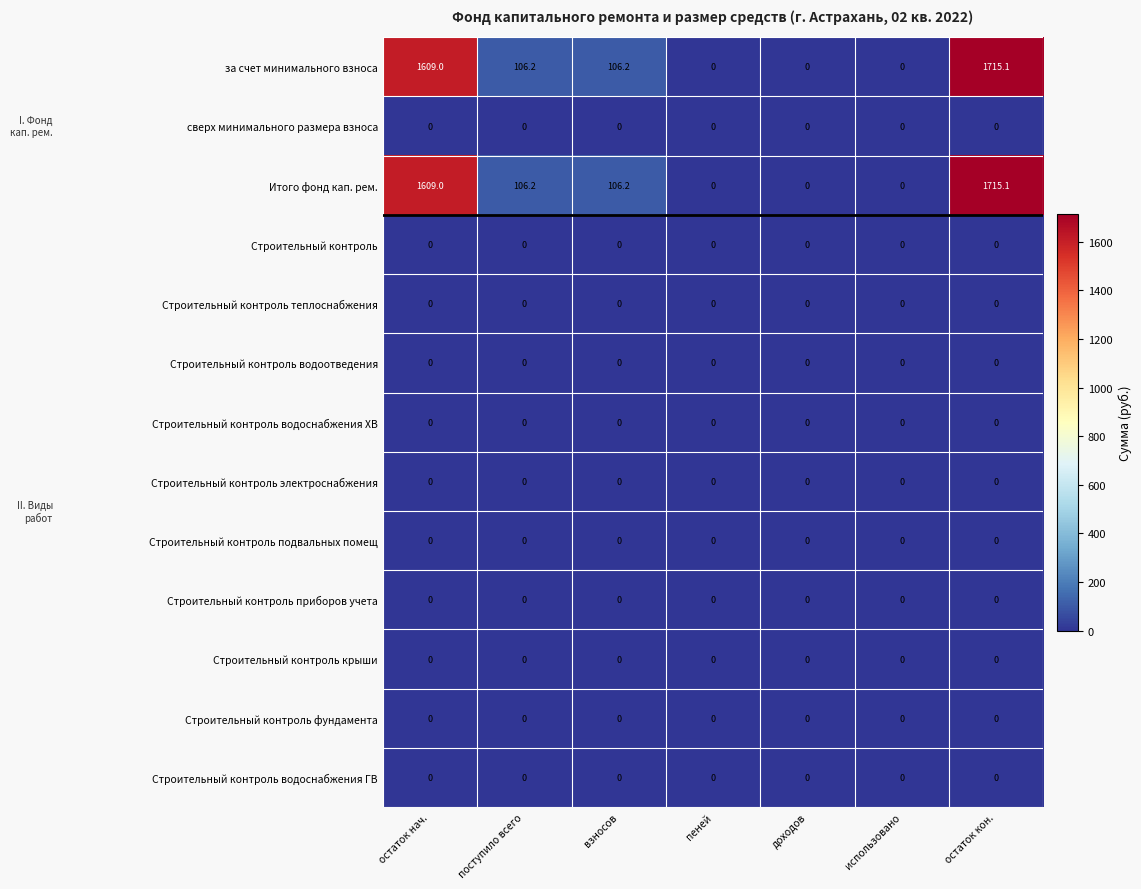

At which category is the sum across all series the highest?

остаток кон.